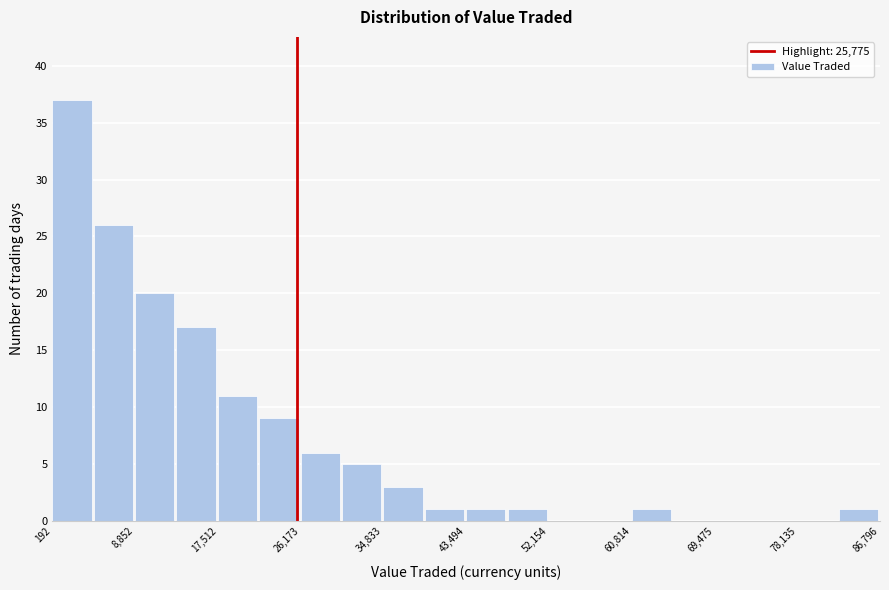

Reading left to right, transcribe this chart: for each bar, give the range it covers on the x-axis and its height. Neither the bar edges nor the heights are printed on the chart, so give them approximately, as read against the axes.

0 to 5000: 37
5000 to 9000: 26
9000 to 13000: 20
13000 to 18000: 17
18000 to 22000: 11
22000 to 26000: 9
26000 to 31000: 6
31000 to 35000: 5
35000 to 39000: 3
39000 to 43000: 1
43000 to 48000: 1
48000 to 52000: 1
52000 to 56000: 0
56000 to 61000: 0
61000 to 65000: 1
65000 to 69000: 0
69000 to 74000: 0
74000 to 78000: 0
78000 to 82000: 0
82000 to 87000: 1